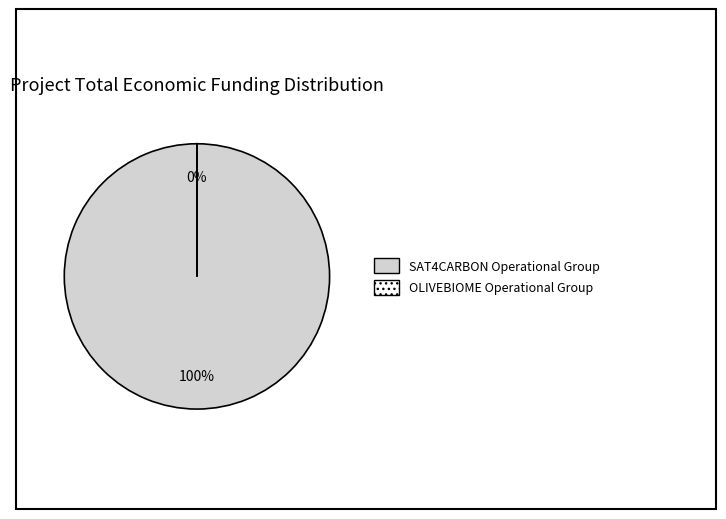

Is there a majority slice in this chart?

Yes